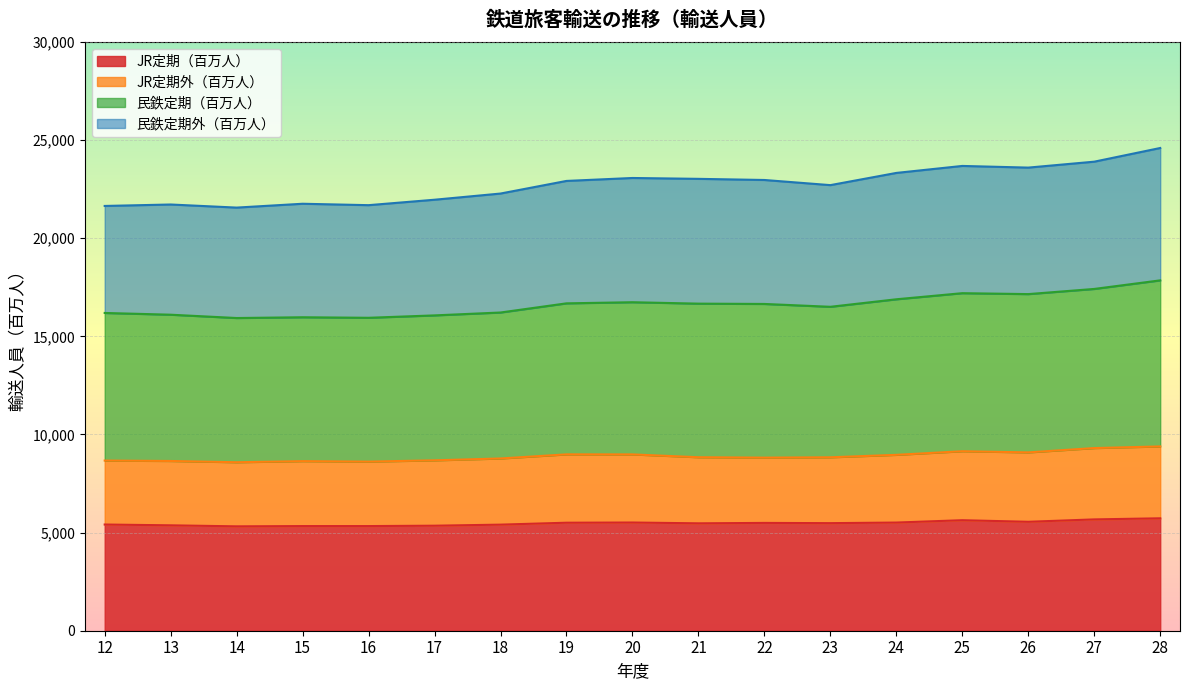

The value of JR定期外（百万人） at 22 is 12518. True or false?

False